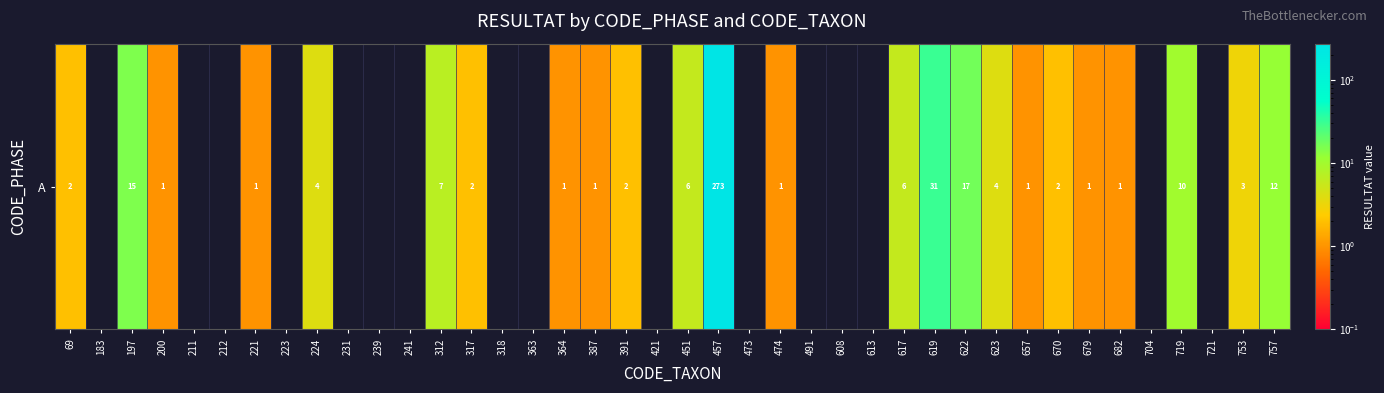

Rank the categories by value from lowest to highest.

183, 211, 212, 223, 231, 239, 241, 318, 363, 421, 473, 491, 608, 613, 704, 721, 200, 221, 364, 387, 474, 657, 679, 682, 69, 317, 391, 670, 753, 224, 623, 451, 617, 312, 719, 757, 197, 622, 619, 457